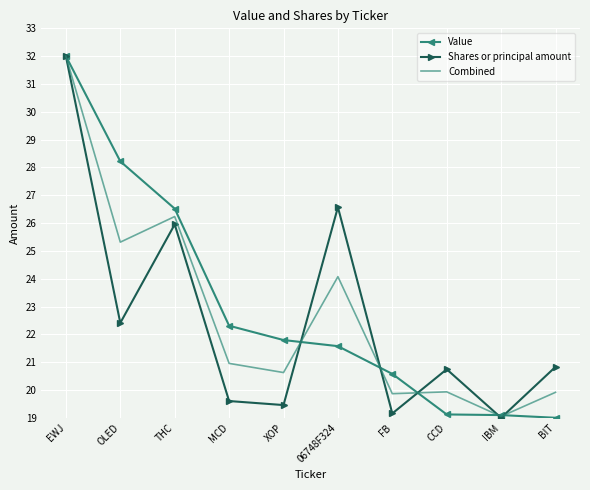

Rank the series at BIT from highest to lowest value.

Shares or principal amount, Combined, Value